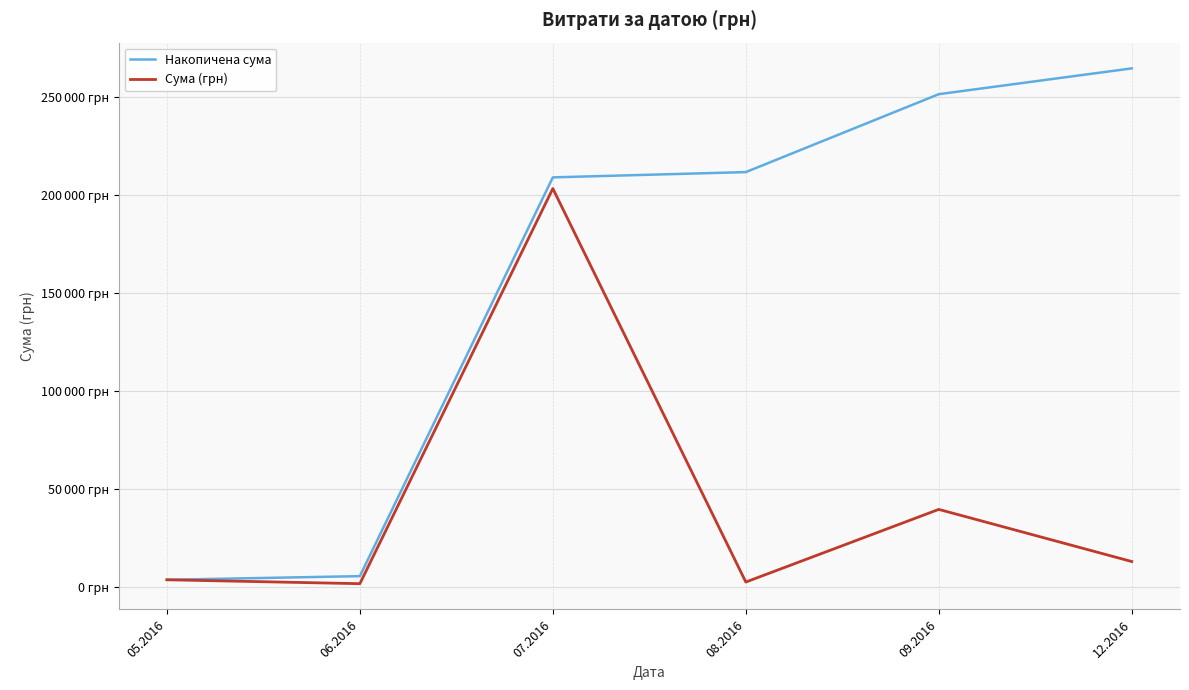

What is the difference between the second highest and second lowest values in the Накопичена сума series?

245645.6